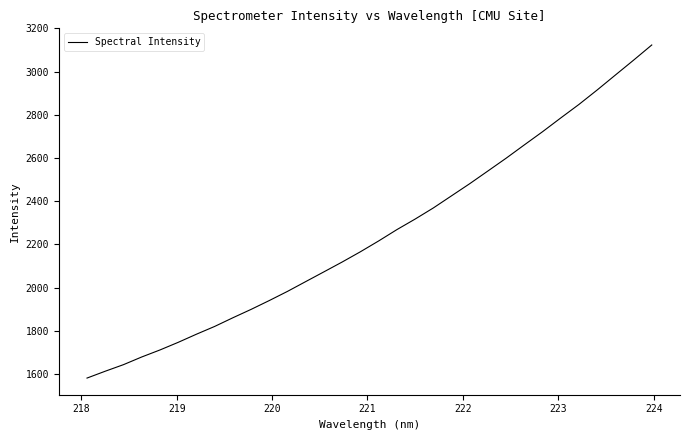

What is the greatest value displayed?

3123.3